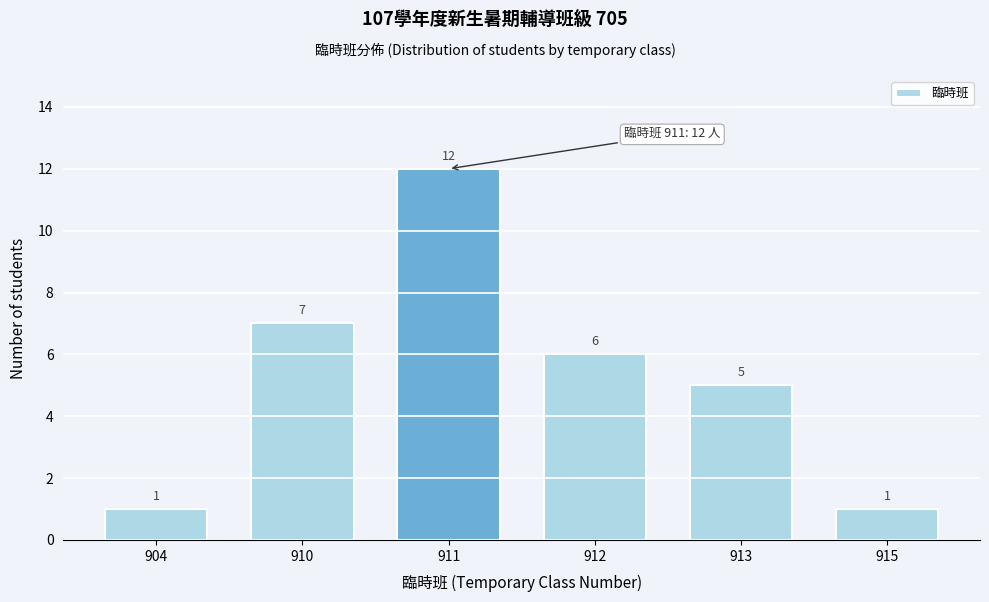

Reading left to right, extract all data points from this chart.

904=1	910=7	911=12	912=6	913=5	915=1